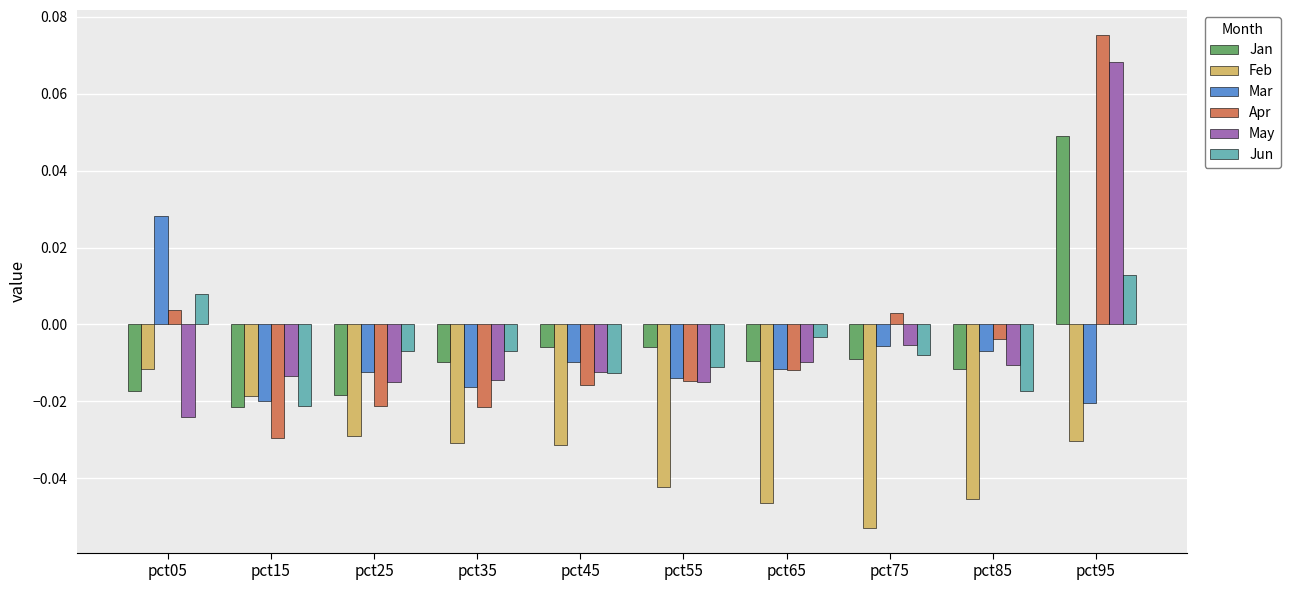

What are all the series names shown in the legend?

Jan, Feb, Mar, Apr, May, Jun